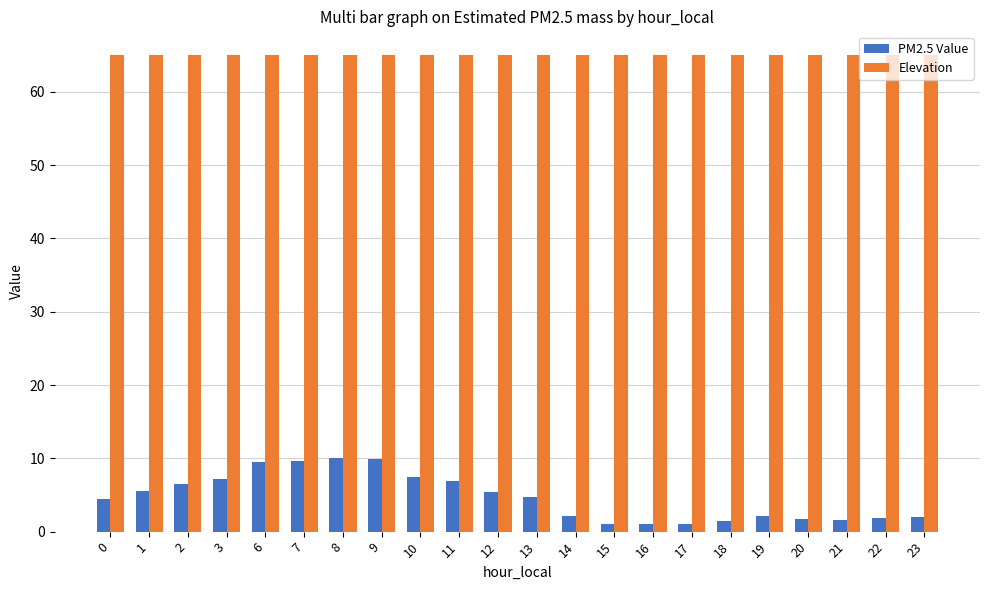

At 11, list the series in order from largest to smallest.

Elevation, PM2.5 Value